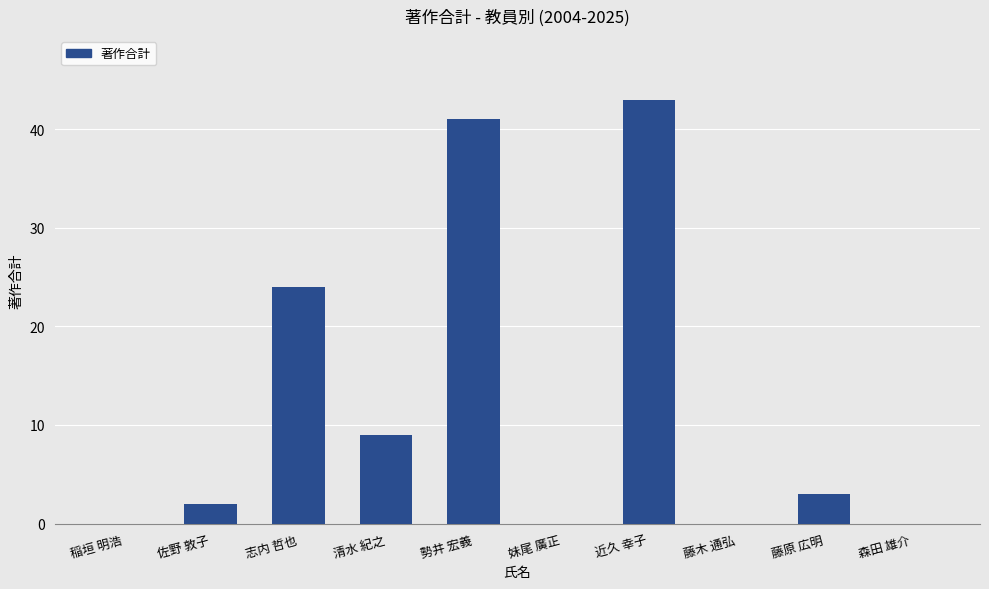

Are the bars grouped side by side (vs. stacked)?

No